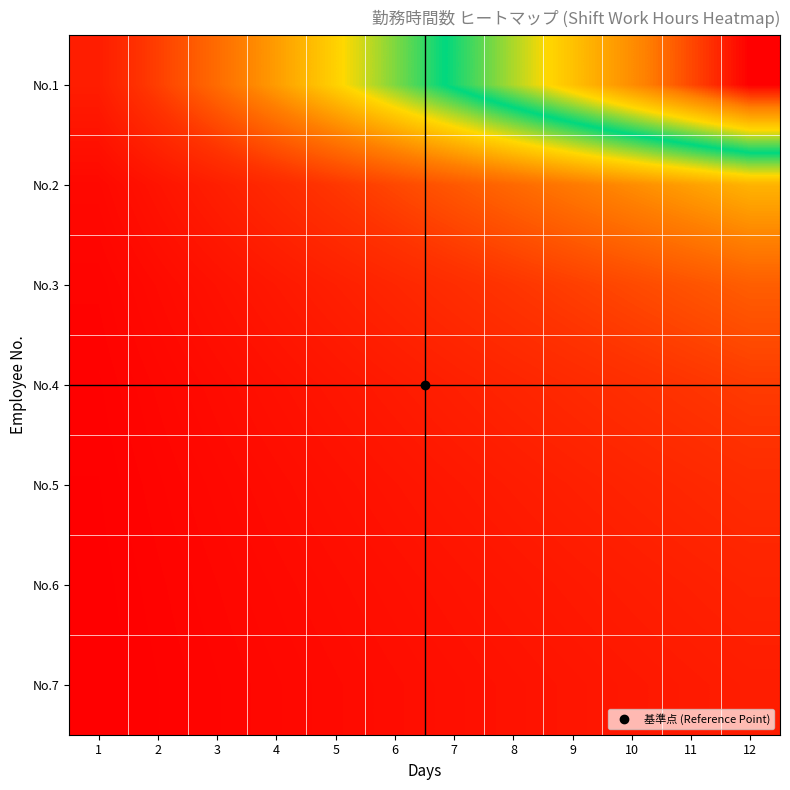

Reading left to right, list all the values displayed in this chart.

No.1: 1=1.0	2=1.9	3=2.8	4=3.7	5=4.6	6=5.5	7=6.5	8=7.4	9=8.3	10=9.2	11=10.1	12=11.0
No.2: 1=0.4	2=0.7	3=1.1	4=1.4	5=1.7	6=2.1	7=2.4	8=2.8	9=3.1	10=3.4	11=3.8	12=4.1
No.3: 1=0.2	2=0.4	3=0.7	4=0.9	5=1.1	6=1.3	7=1.5	8=1.7	9=1.9	10=2.1	11=2.3	12=2.5
No.4: 1=0.2	2=0.3	3=0.5	4=0.6	5=0.8	6=0.9	7=1.1	8=1.2	9=1.4	10=1.5	11=1.7	12=1.8
No.5: 1=0.1	2=0.2	3=0.4	4=0.5	5=0.6	6=0.7	7=0.8	8=1.0	9=1.1	10=1.2	11=1.3	12=1.4
No.6: 1=0.1	2=0.2	3=0.3	4=0.4	5=0.5	6=0.6	7=0.7	8=0.8	9=0.9	10=1.0	11=1.1	12=1.2
No.7: 1=0.1	2=0.2	3=0.3	4=0.3	5=0.4	6=0.5	7=0.6	8=0.7	9=0.8	10=0.8	11=0.9	12=1.0